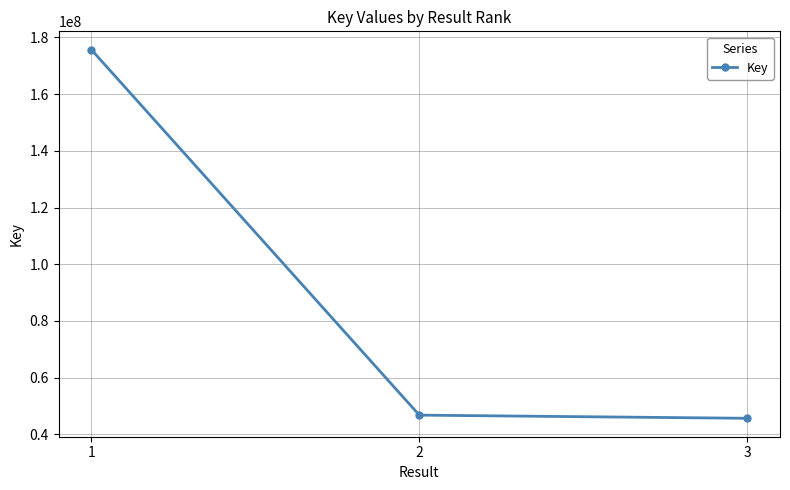

Approximately how many times larger is the value at 2 compared to 1?

0.3